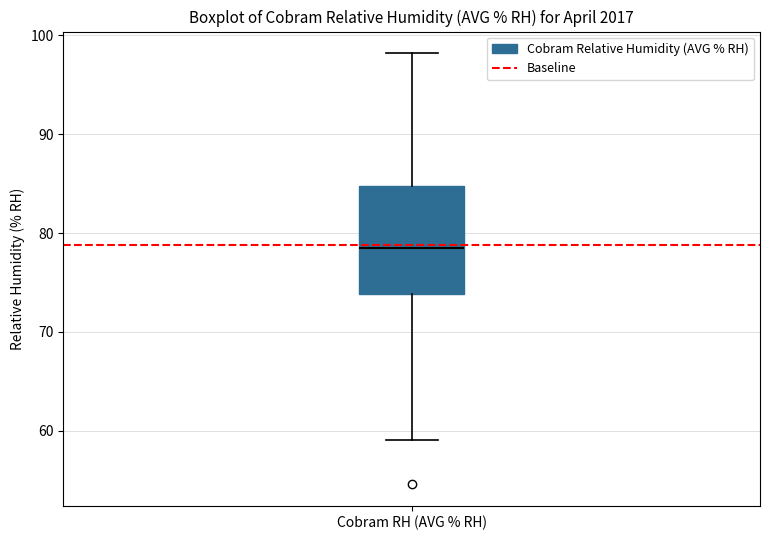

Read this box plot against the y-axis: the position of the median line, the range covered by the box, and the ends of both whiskers. The values are not printed on the chart, so give them approximately, as read against the axis.

median 79, box 74 to 85, whiskers 59 to 98